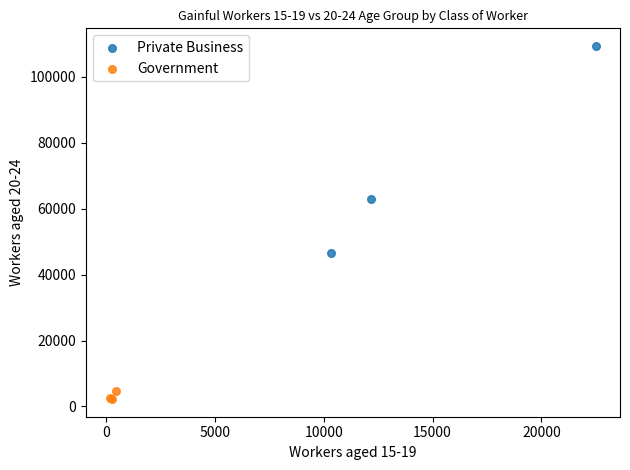

Which series has the largest Y range (max minus min)?

Private Business